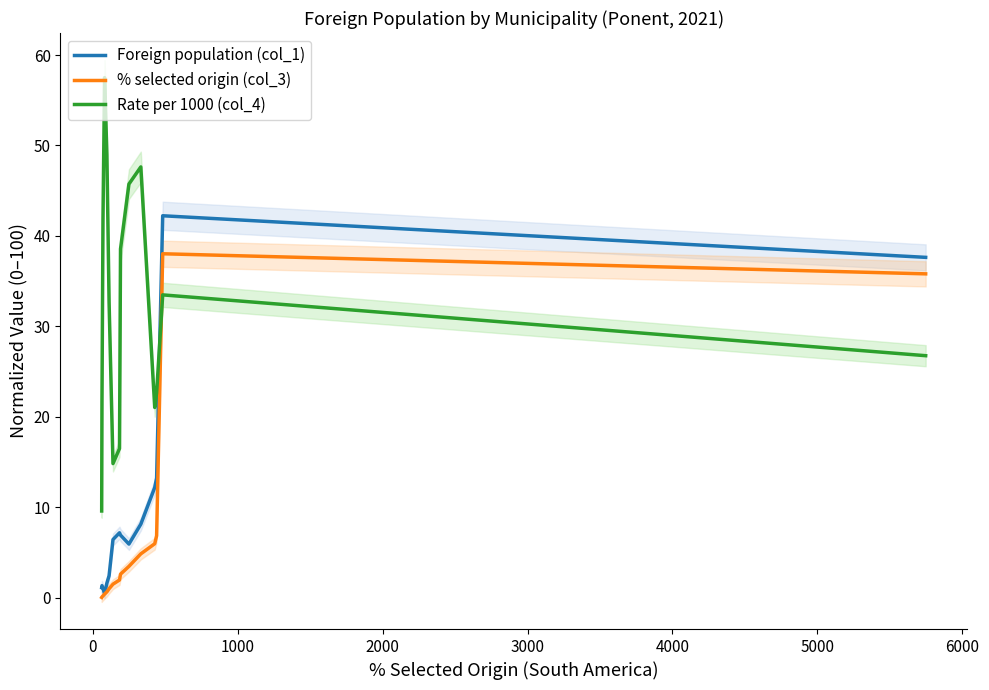

What is the minimum value for Rate per 1000 (col_4)?

9.6